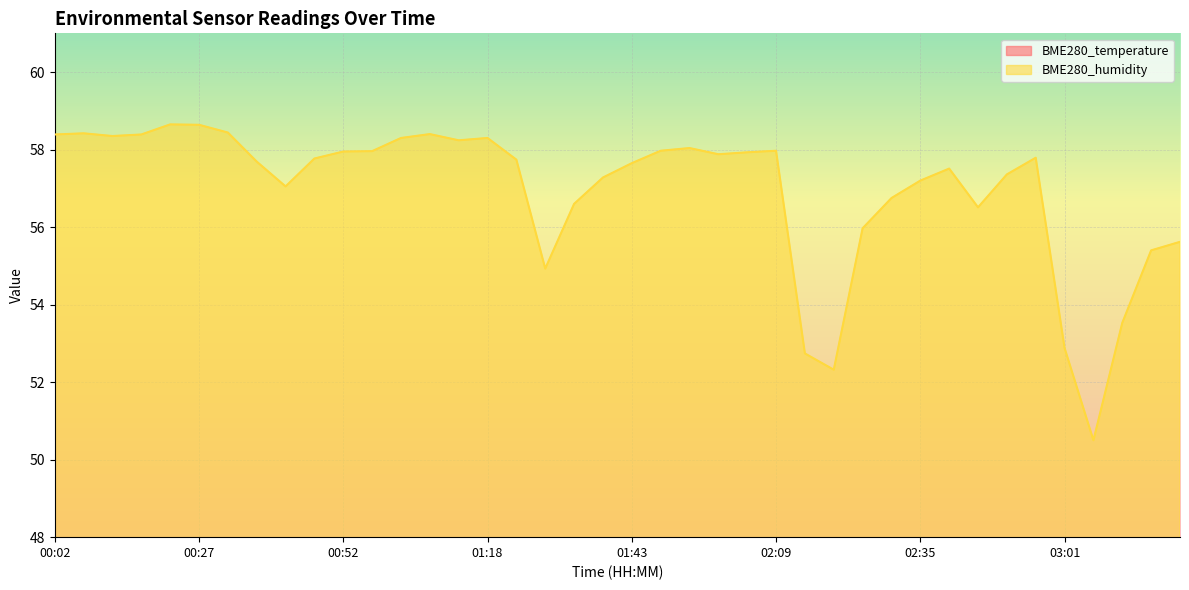

How many lines are shown in the chart?

2